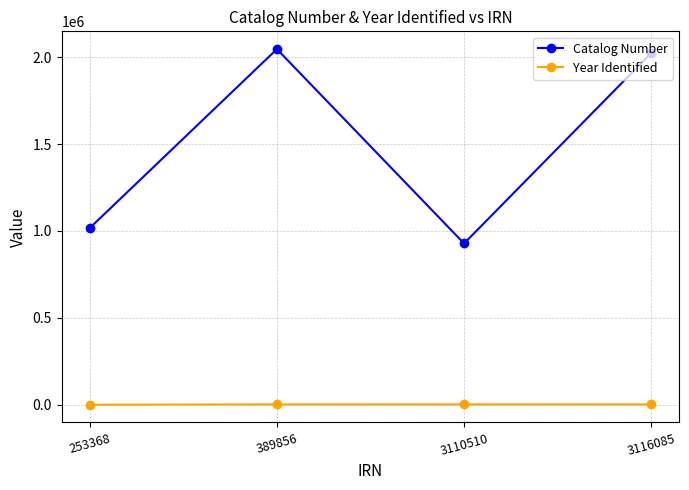

What is the spread (max minus min) of values at 3110510?

926194